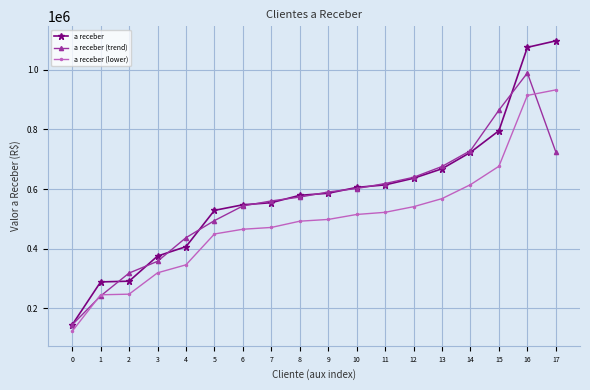

What is the lowest value of the a receber series?

144206.3